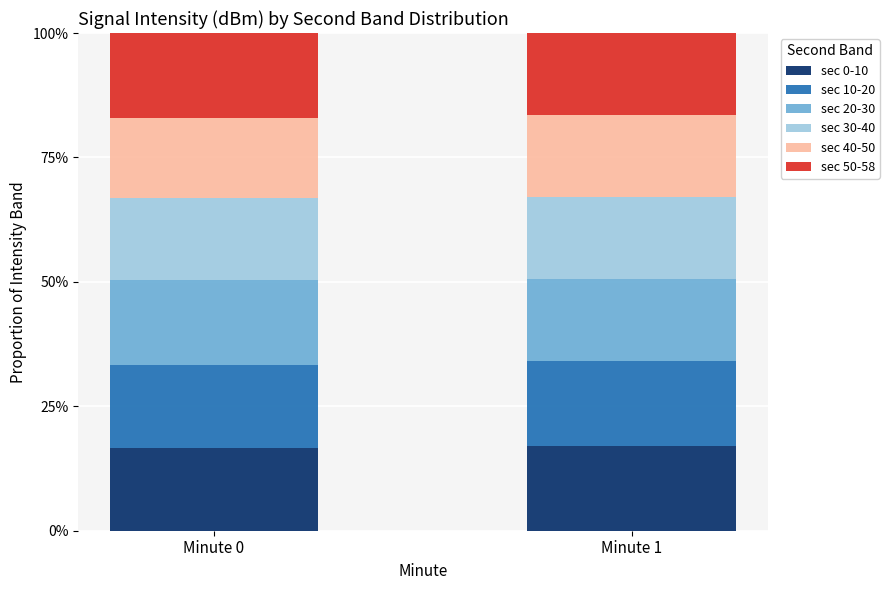

What is the minimum value for sec 0-10?

16.7